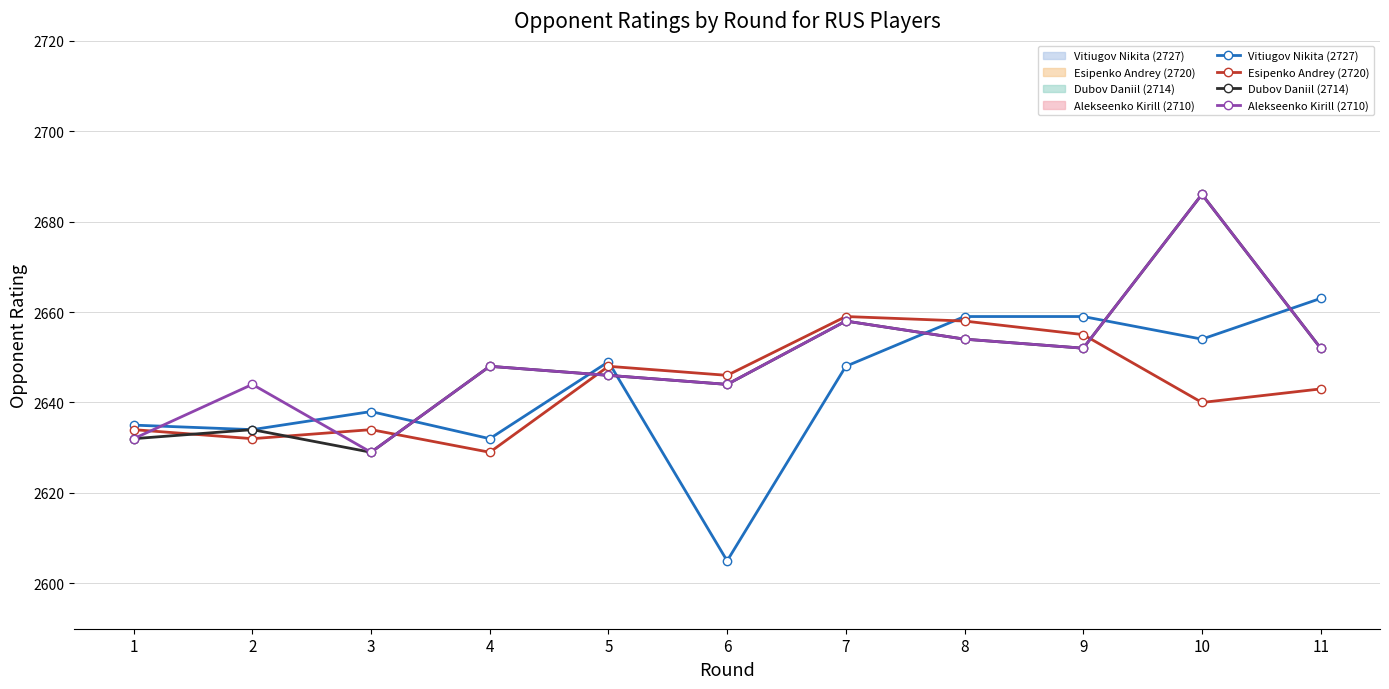

Which series has the widest spread of values?

Vitiugov Nikita (2727) (line)